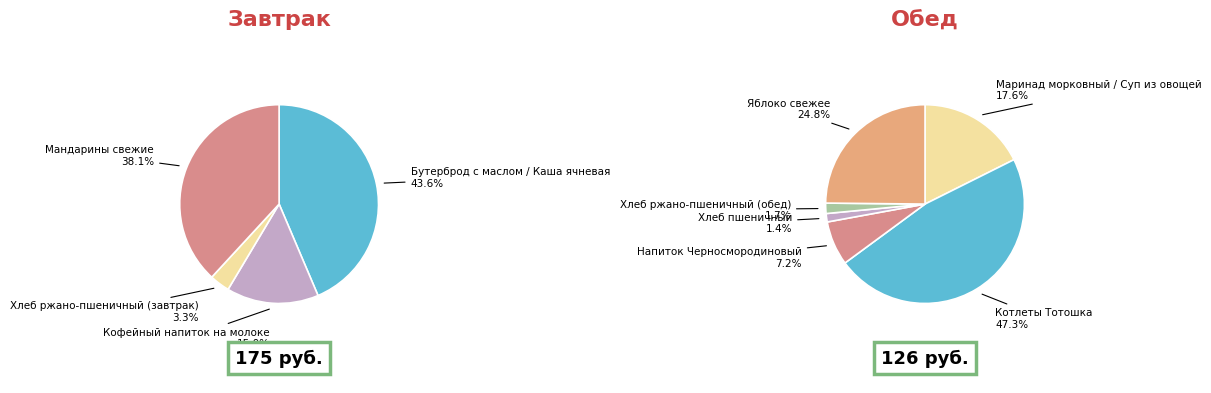

To the nearest percent, what percentage of the pie is Хлеб пшеничный?

1%